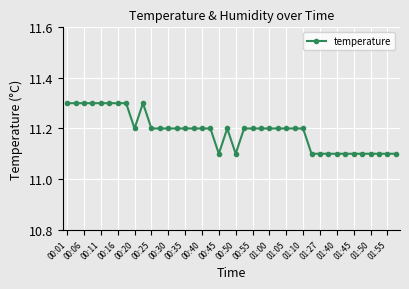

How many series are shown in this chart?

1